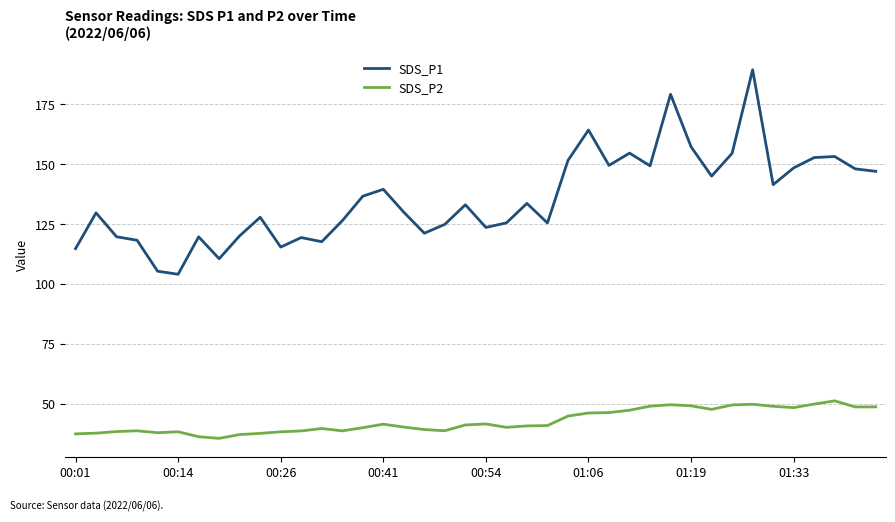

True or false: SDS_P2 and SDS_P1 intersect in this chart.

False